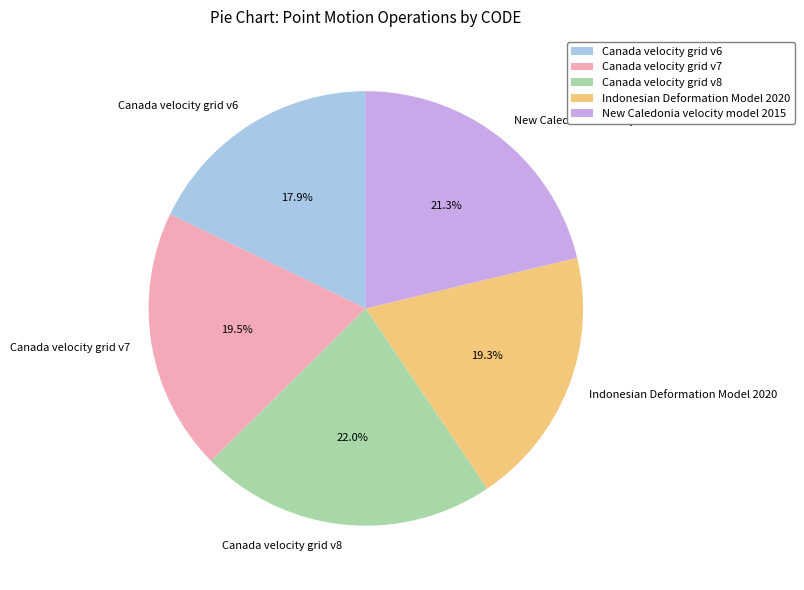

Combined, do Canada velocity grid v8 and New Caledonia velocity model 2015 account for over 50%?

No